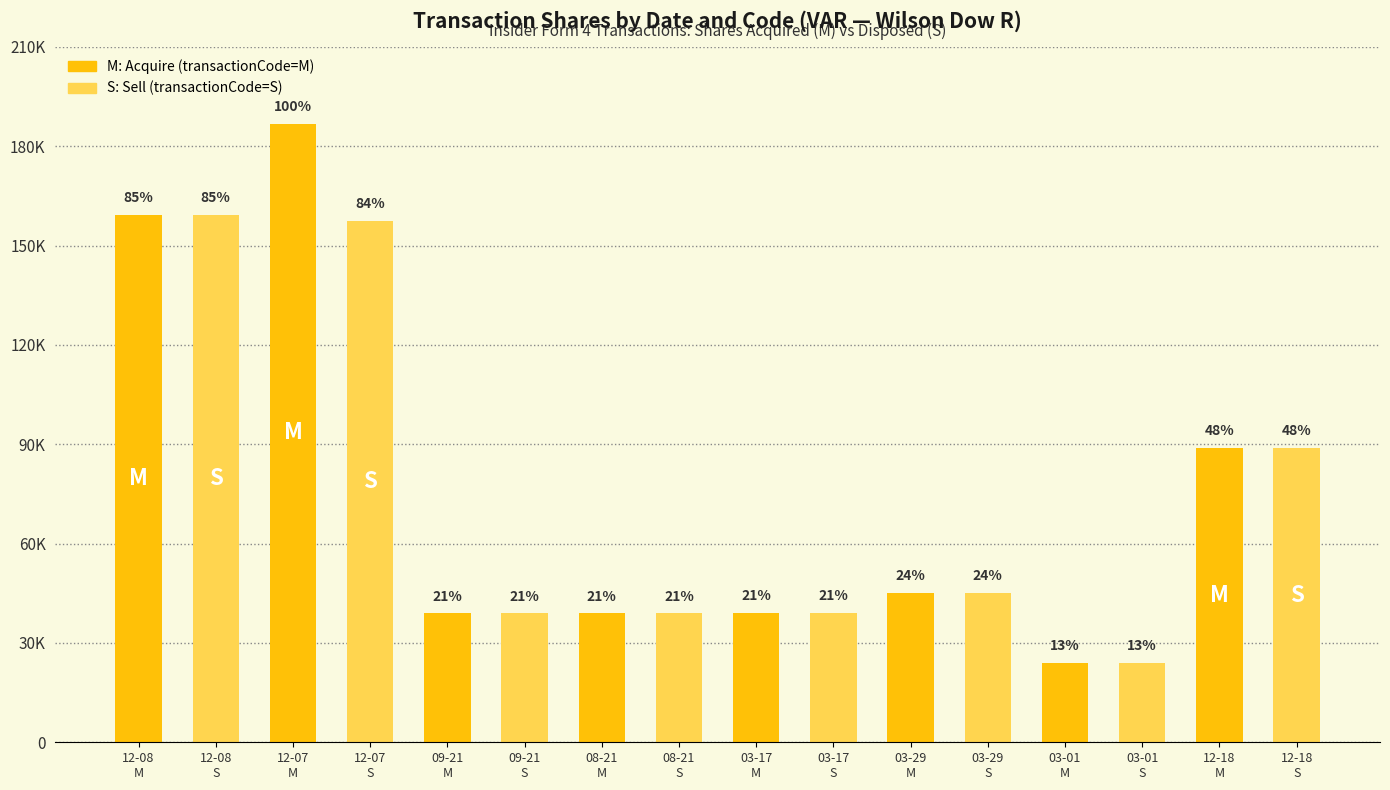

Does the chart contain any negative values?

No